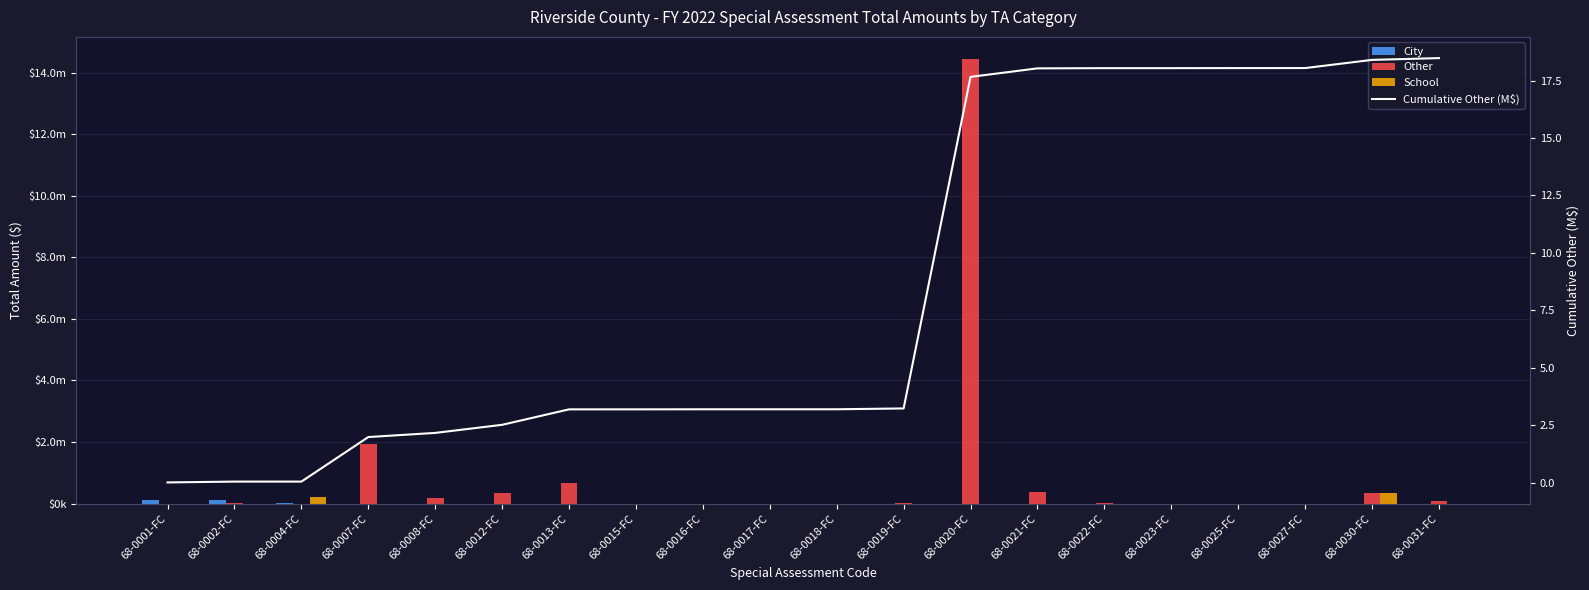

What is the label of the 14th bar from the right?

68-0013-FC